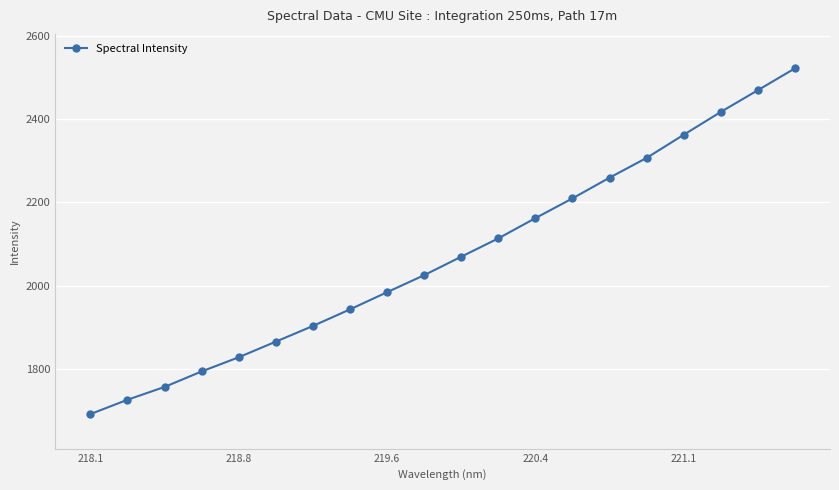

Count the number of data series in this chart.

1